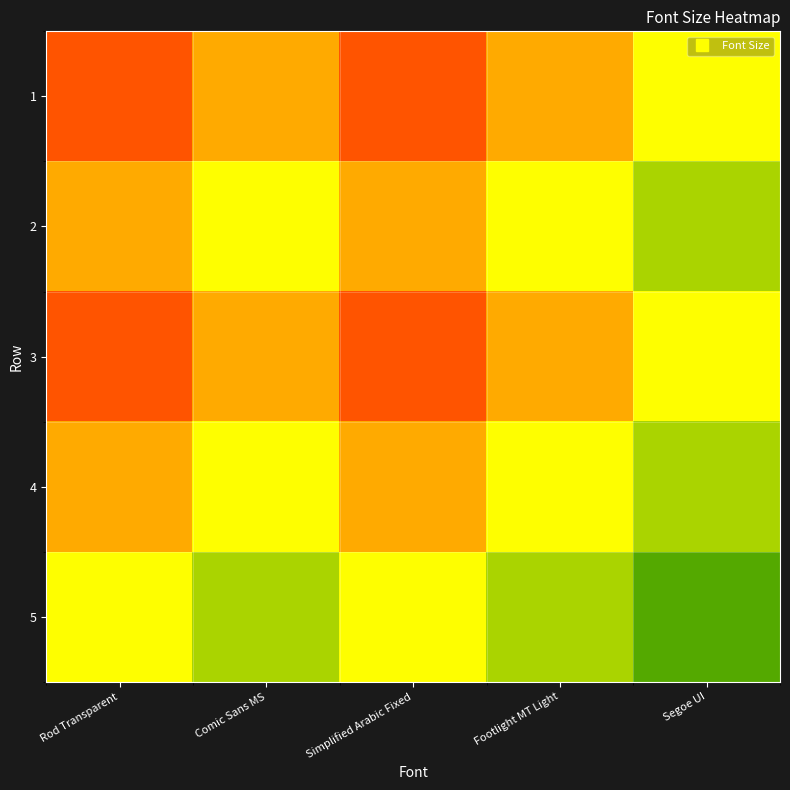

Rank the series by their maximum value, from highest to lowest.

5, 2, 4, 1, 3